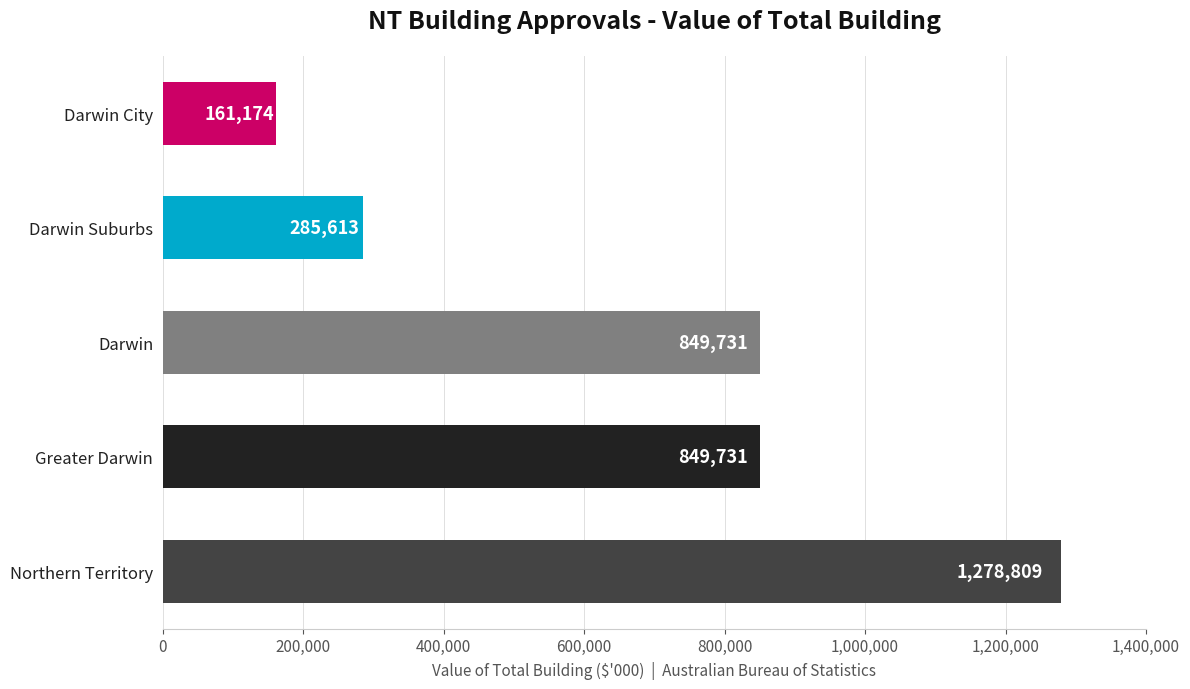

What value does the data have at Darwin City, to the nearest 10?

161170